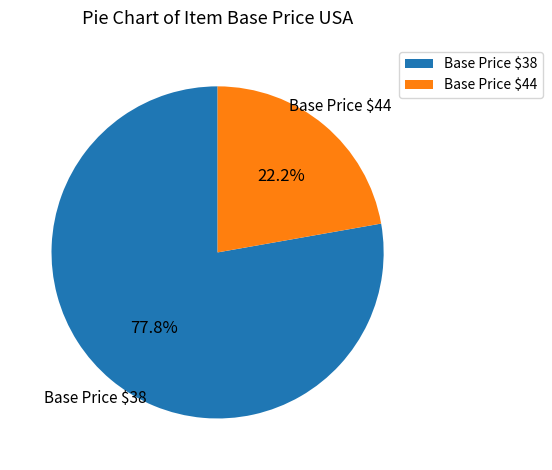

What is the smallest slice in the pie chart?

Base Price $44